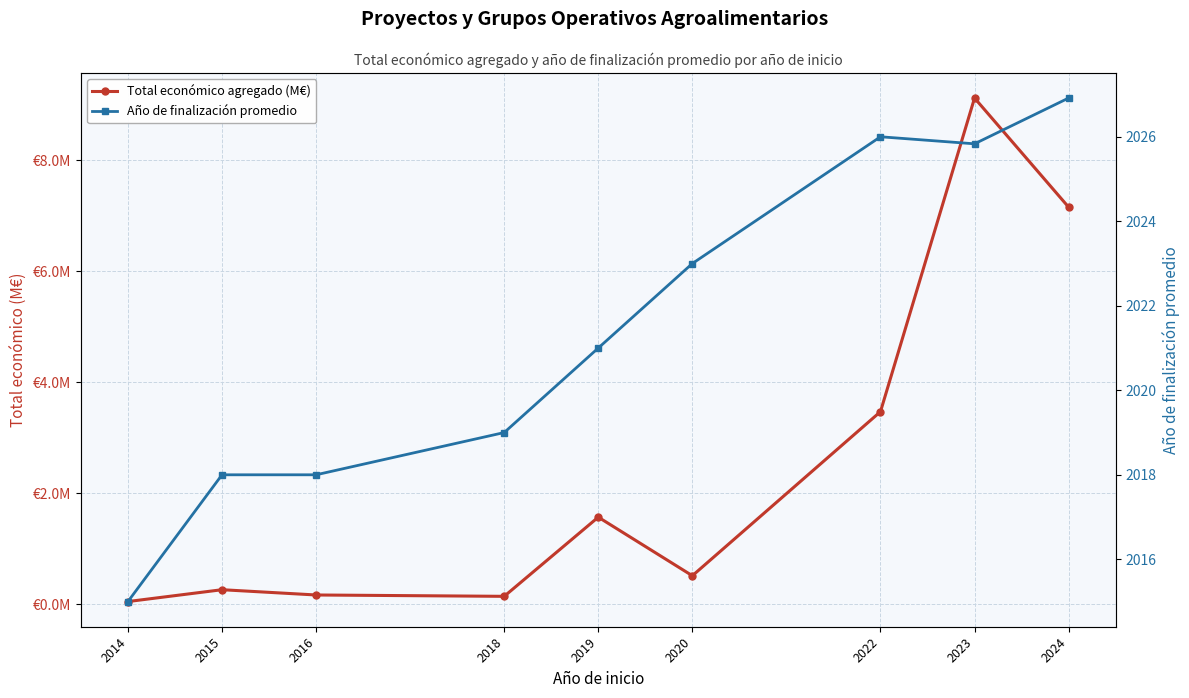

In Año de finalización promedio, how many points are higher than both neighbors (excluding endpoints)?

1